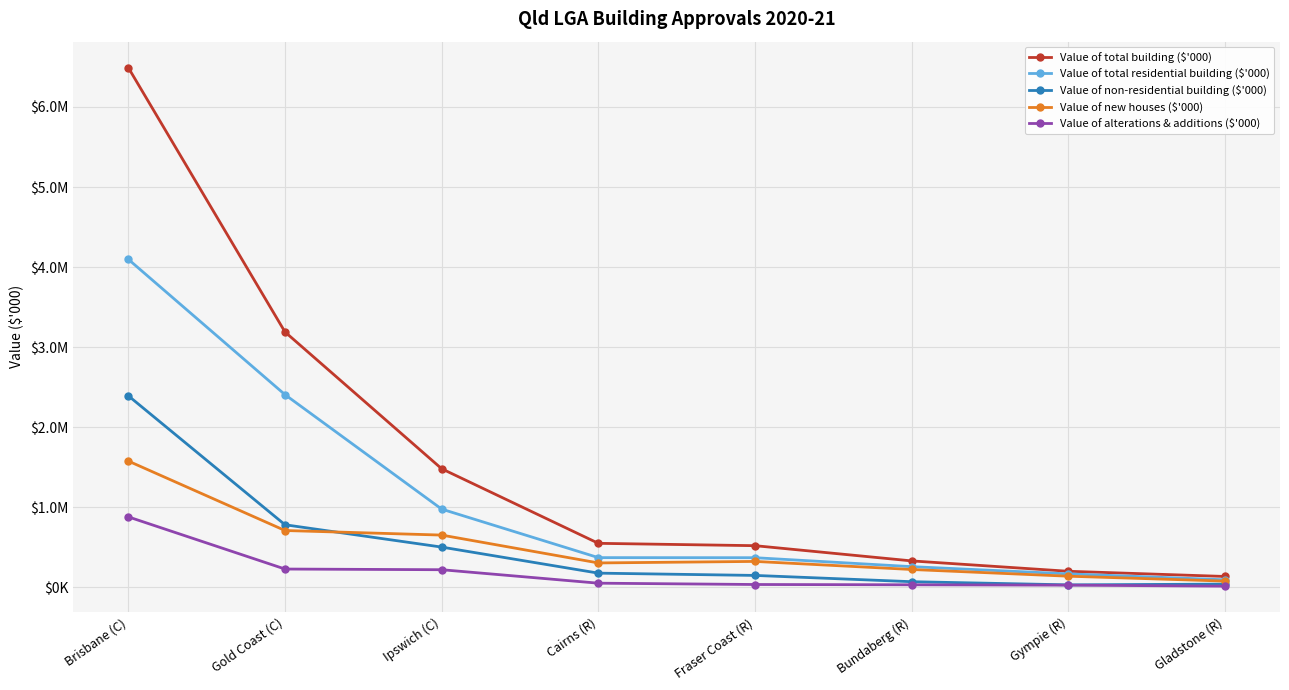

In Value of non-residential building ($'000), how many points are lower than both neighbors (excluding endpoints)?

1